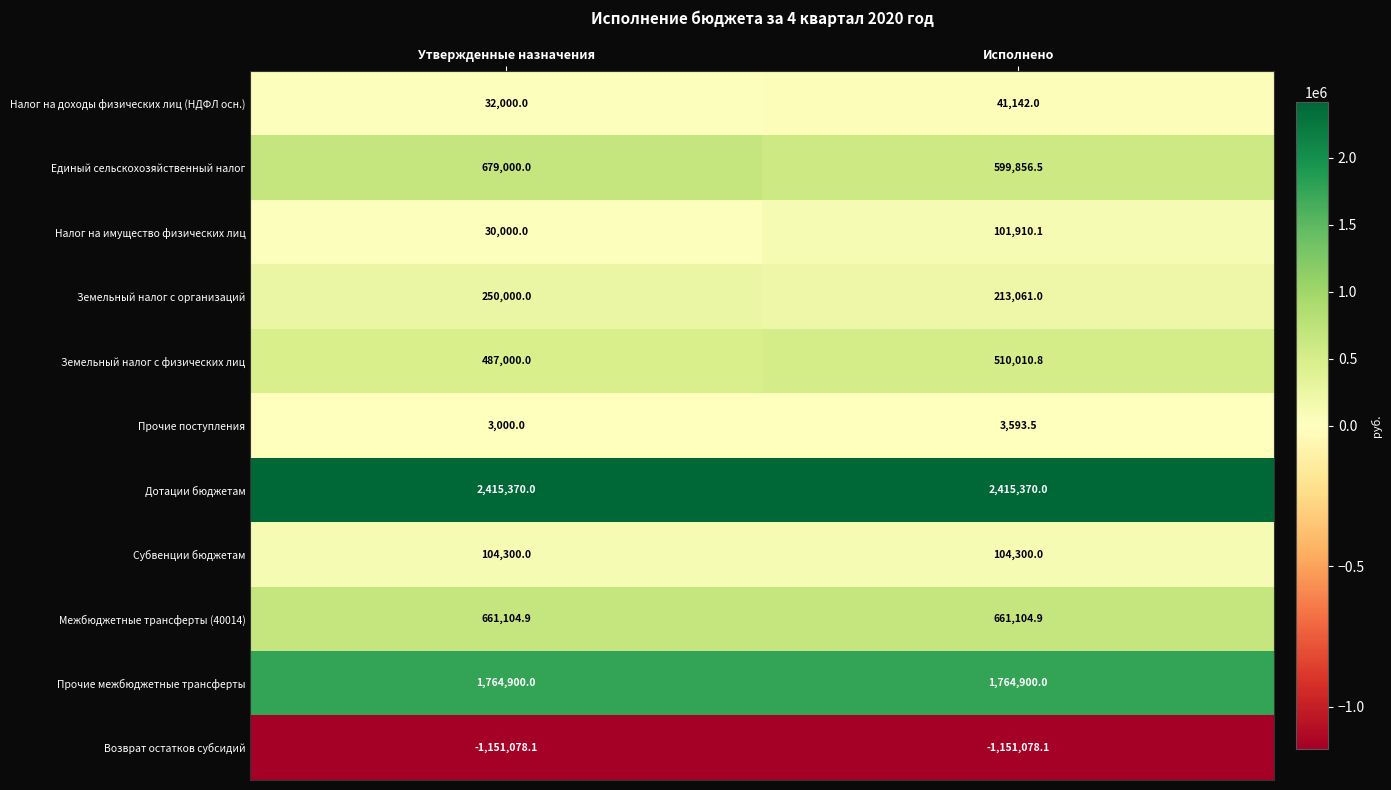

What value does the Межбюджетные трансферты (40014) series have at Исполнено?

661104.9